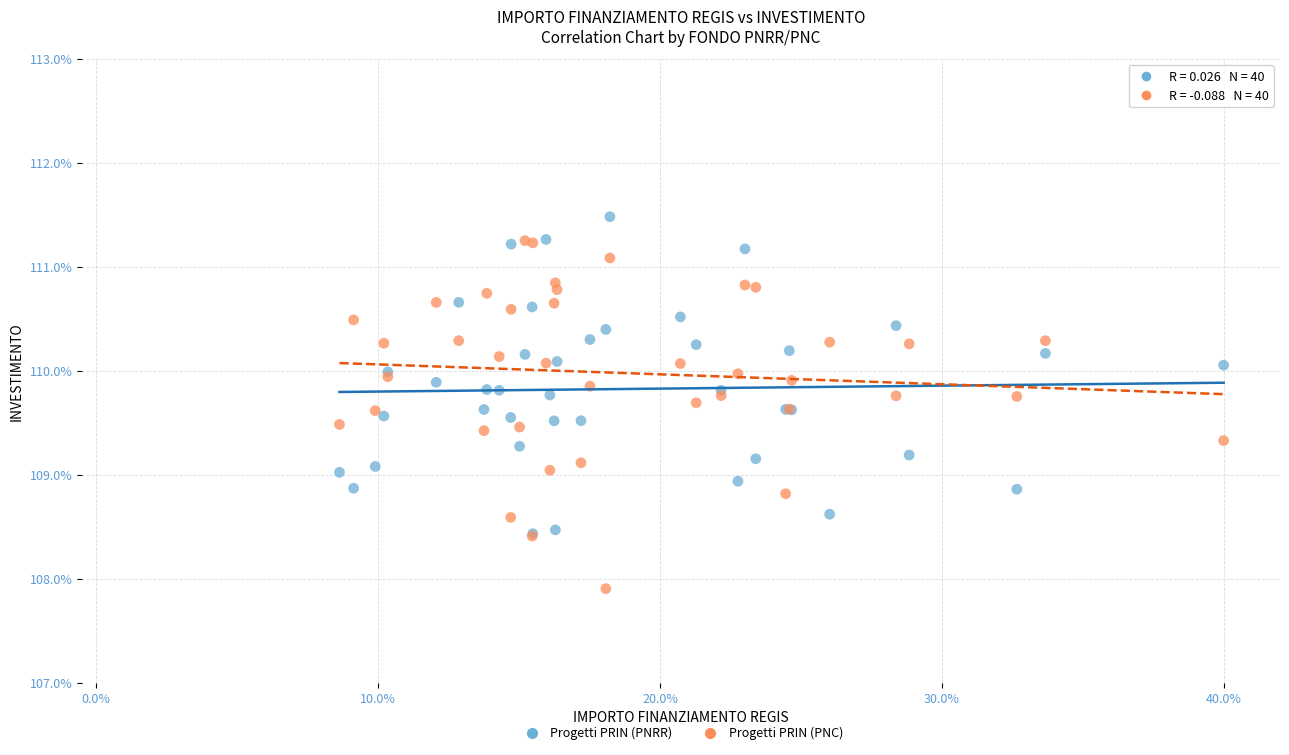

Which series contains the lowest Y value?

Progetti PRIN (PNC)